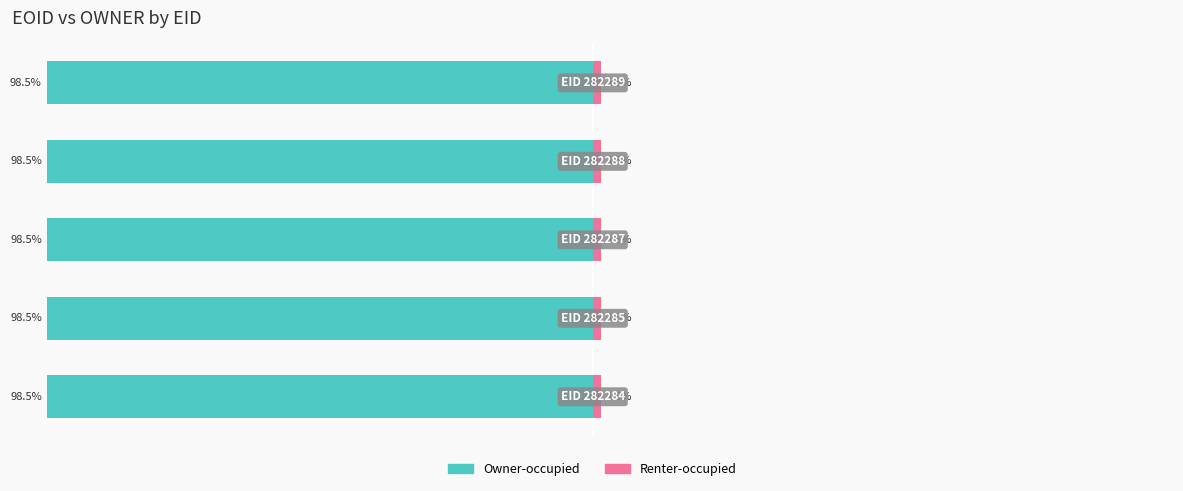

Which series has the widest spread of values?

Owner-occupied